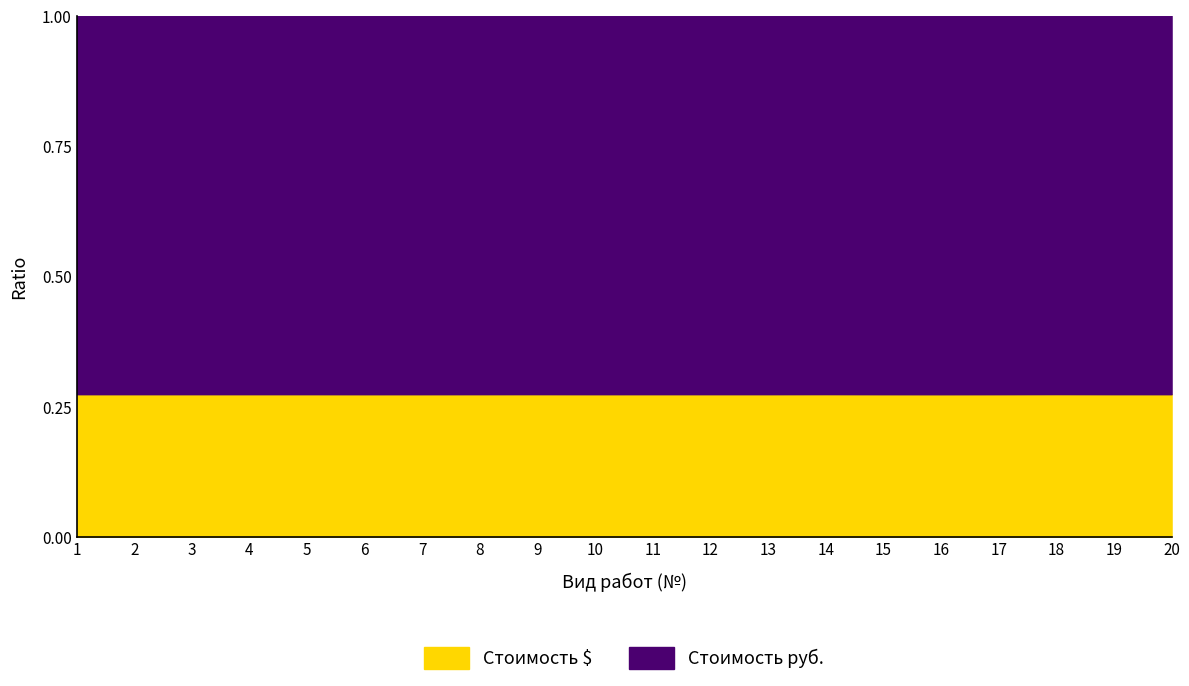

Is it true that Стоимость $ equals 0.4 at 17?

False